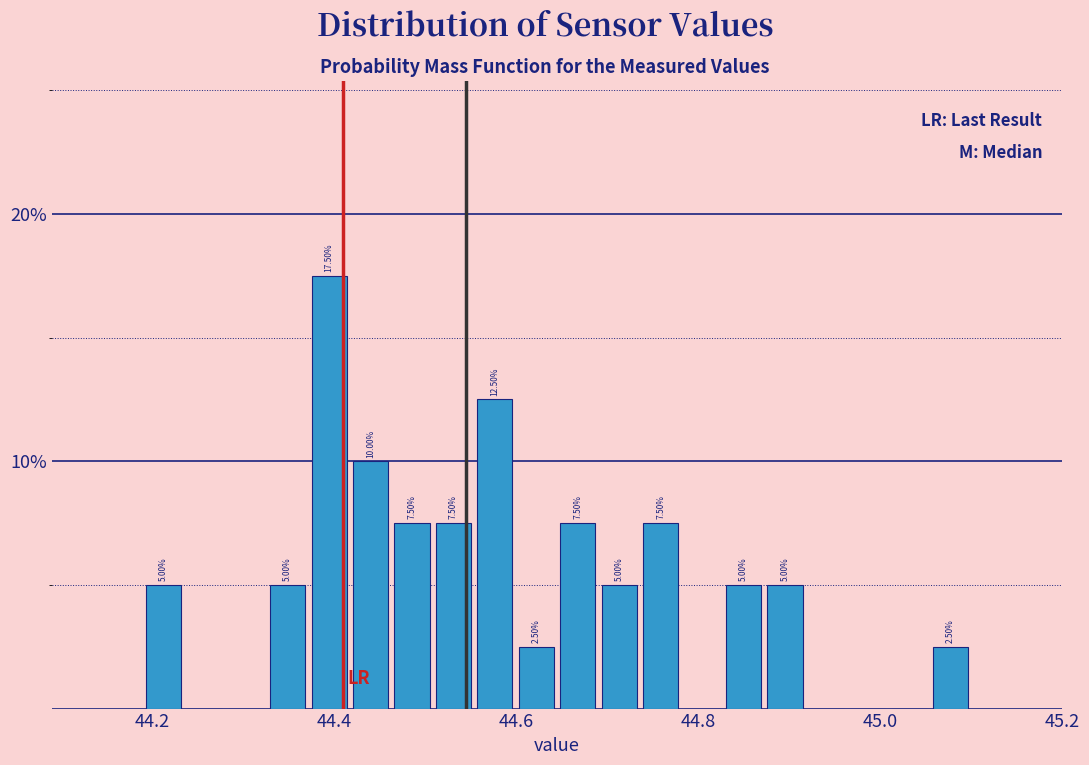

Around what value on the x-axis is the tallest bar? Give the approximate position of its centre, as read against the axis.

44.40